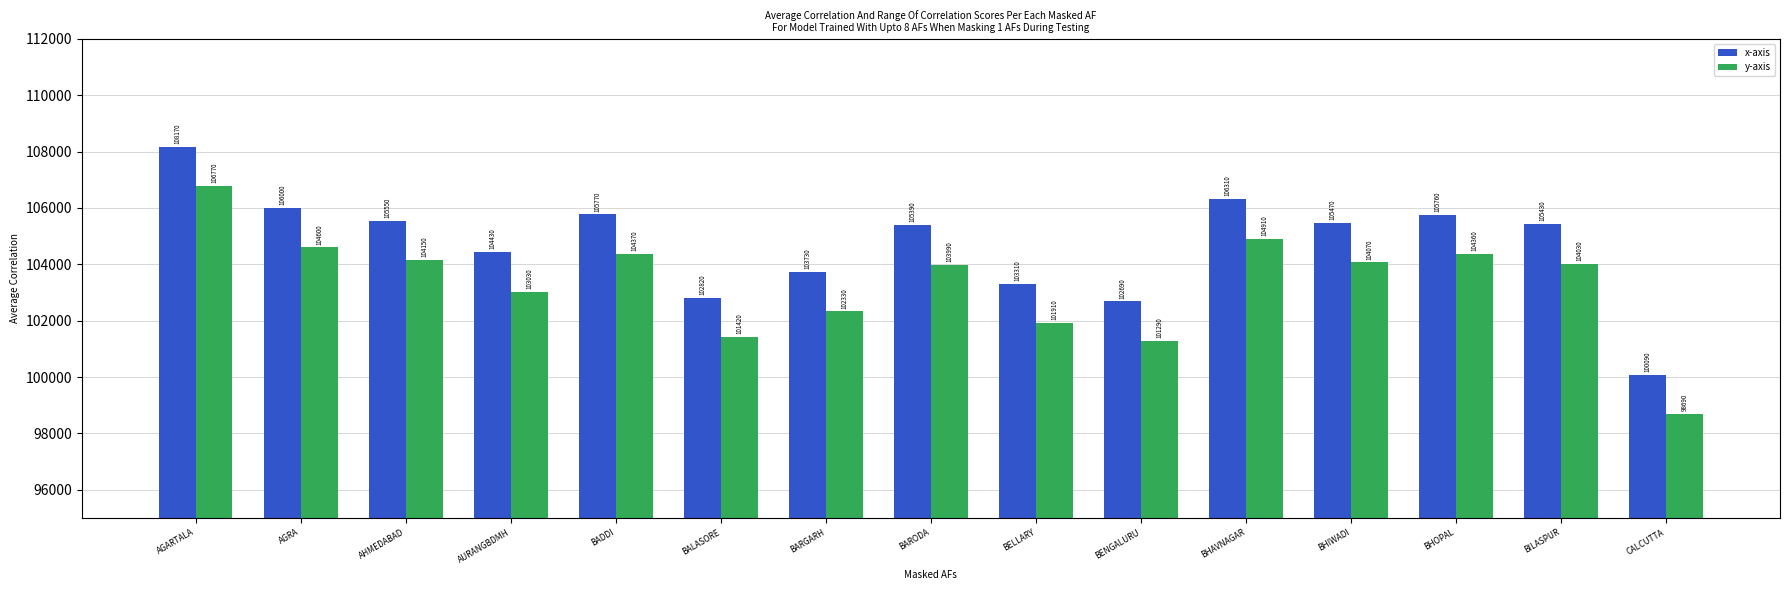

What is the difference between the highest and lowest values at AGARTALA?

1400